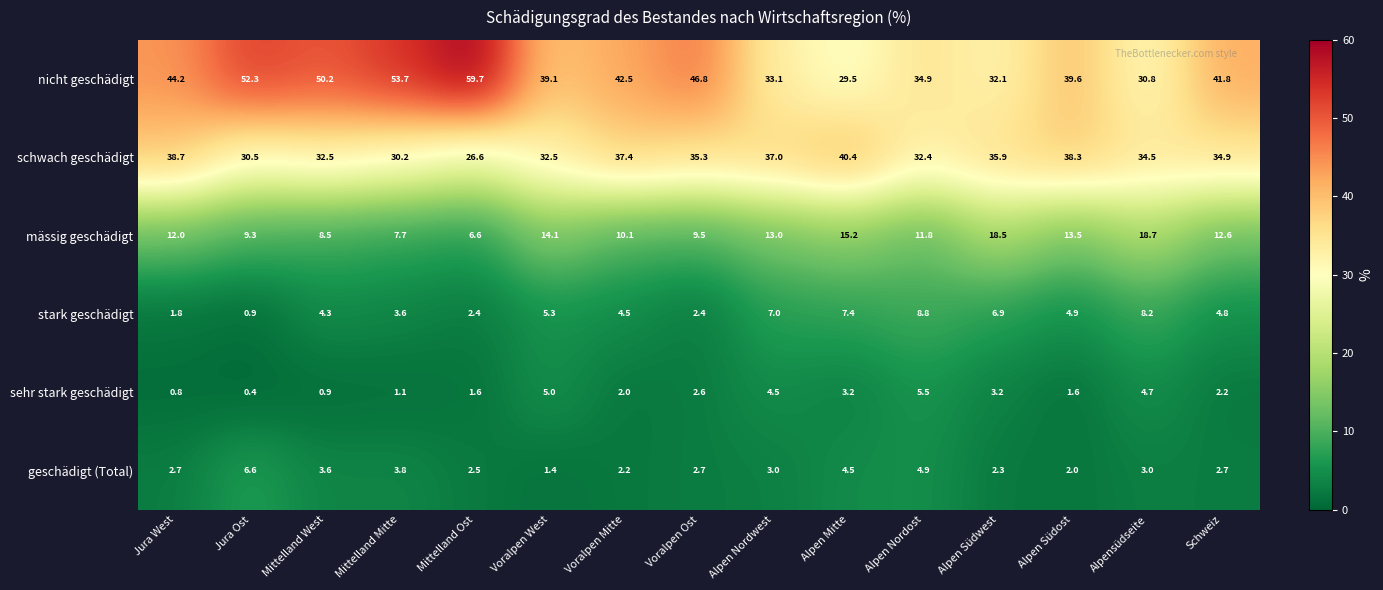

What is the total value across all series at Mittelland West?

100.0